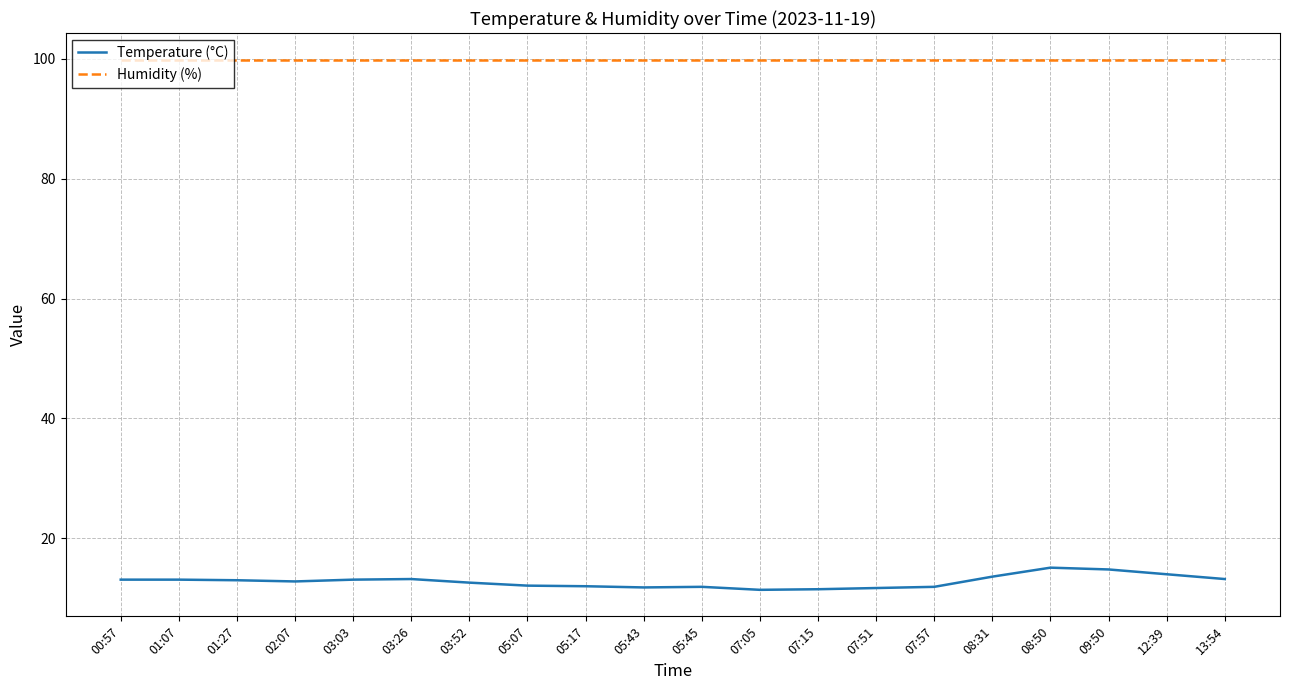

What is the spread (max minus min) of values at 05:43?

88.1